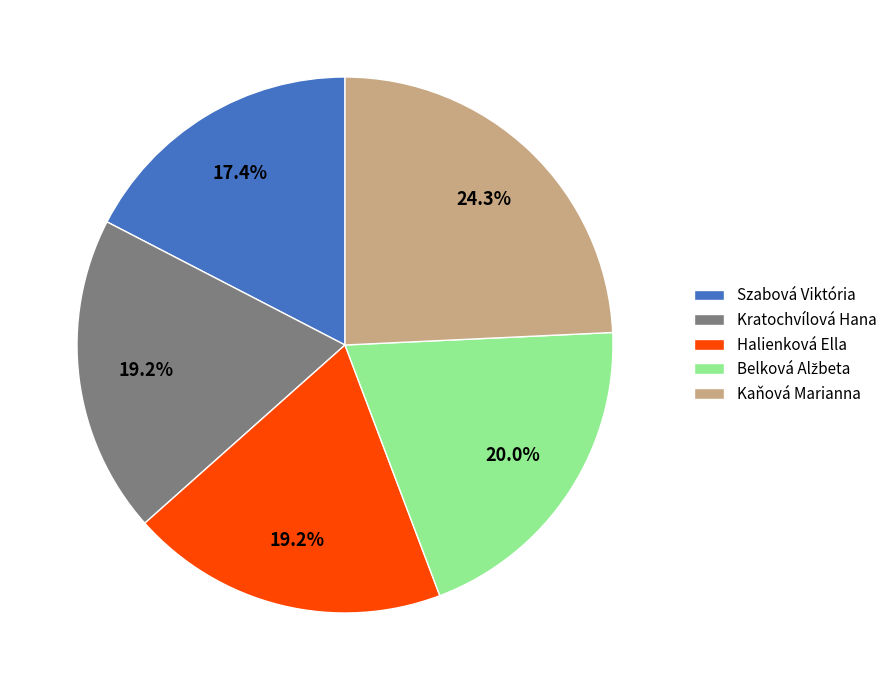

What is the total percentage of Kaňová Marianna and Szabová Viktória?

41.7%